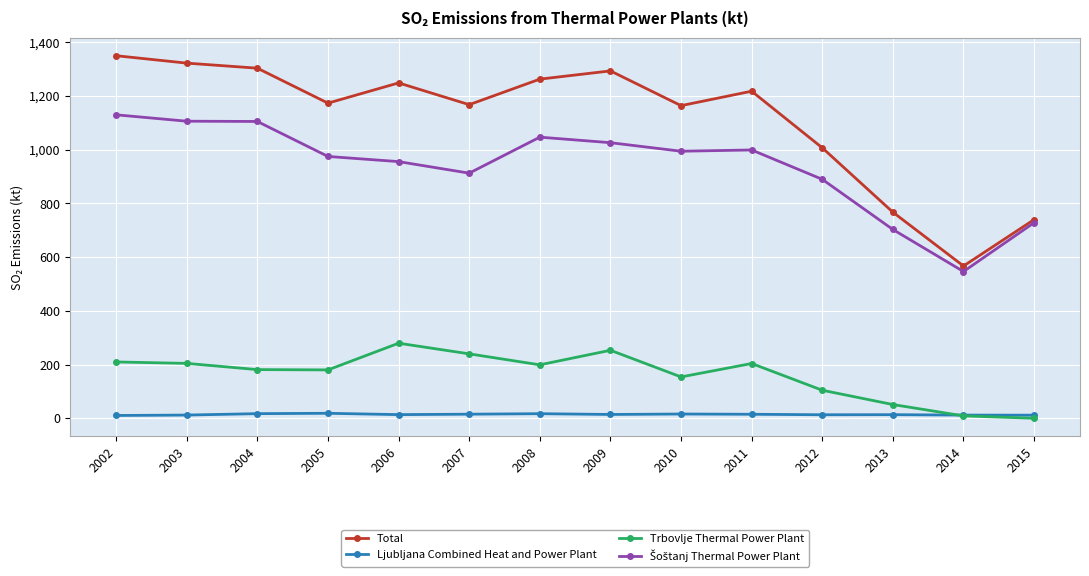

What is the spread (max minus min) of values at 2010?

1148.3